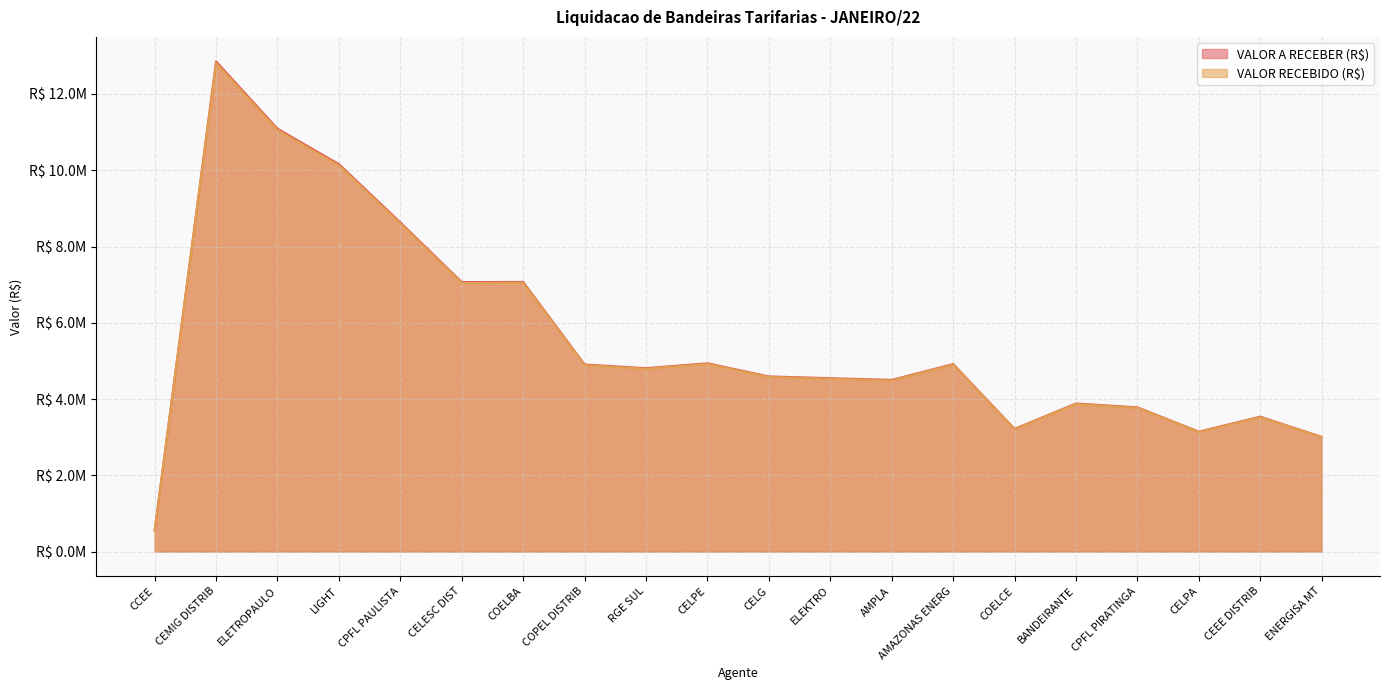

What is the total value across all series at ELETROPAULO?

22141621.5